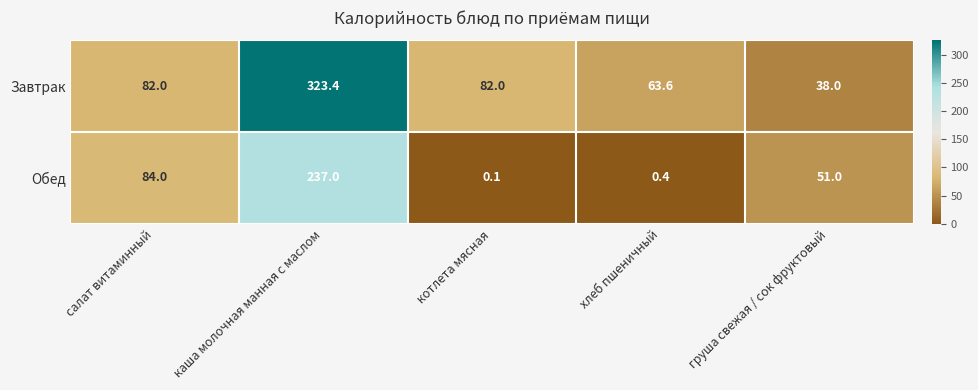

Reading left to right, list all the values displayed in this chart.

Завтрак: салат витаминный=82.0	каша молочная манная с маслом=323.4	котлета мясная=82.0	хлеб пшеничный=63.6	груша свежая / сок фруктовый=38.0
Обед: салат витаминный=84.0	каша молочная манная с маслом=237.0	котлета мясная=0.1	хлеб пшеничный=0.4	груша свежая / сок фруктовый=51.0